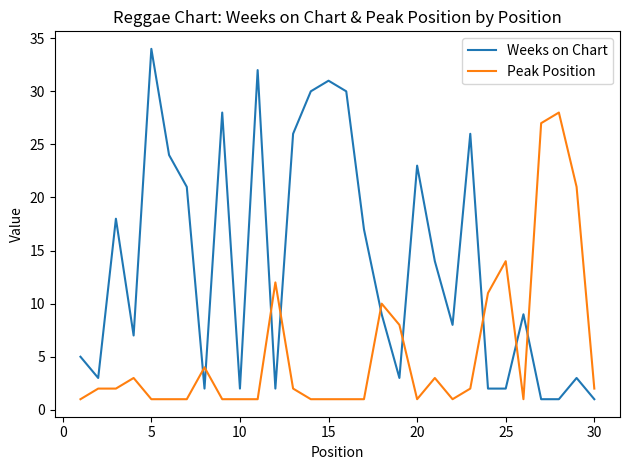

Which series has the largest range (max minus min)?

Weeks on Chart